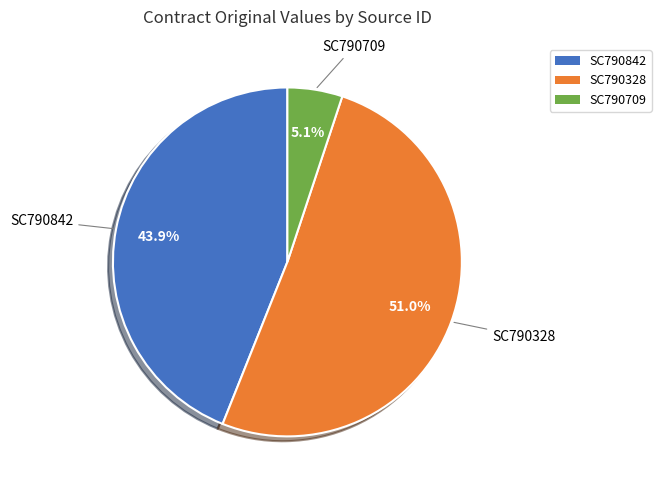

What is the smallest slice in the pie chart?

SC790709